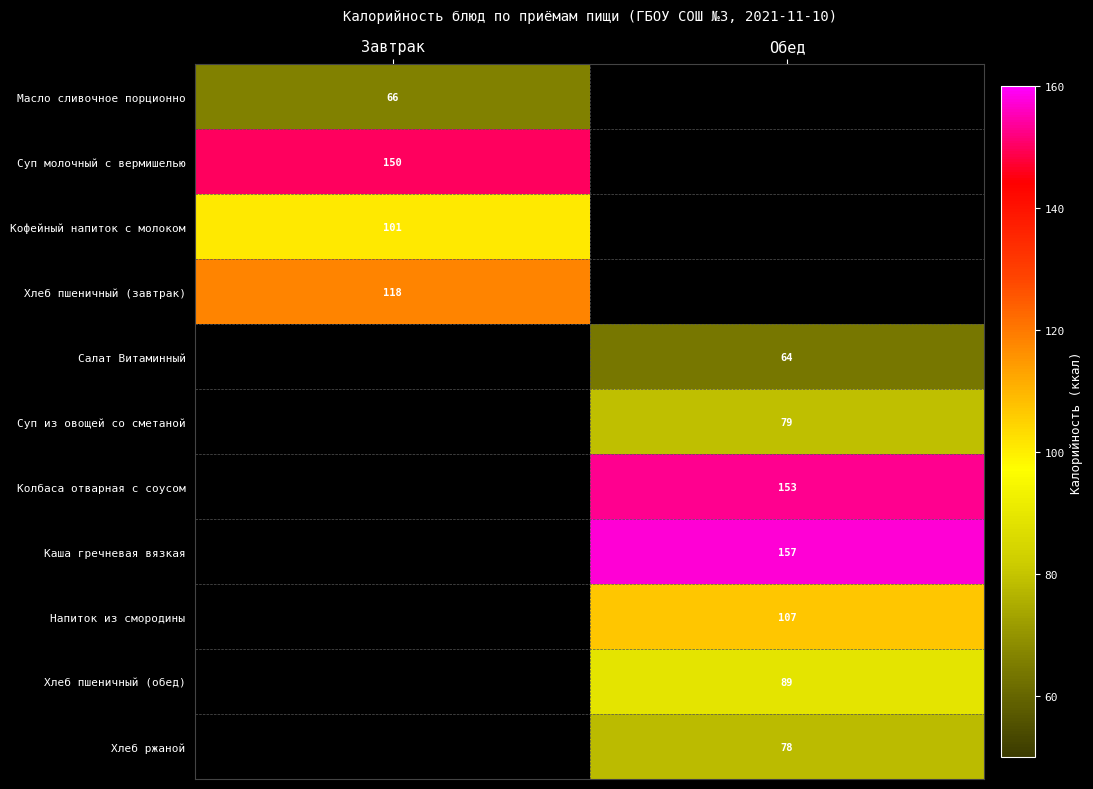

The Хлеб ржаной series shows 78 at Обед. True or false?

True